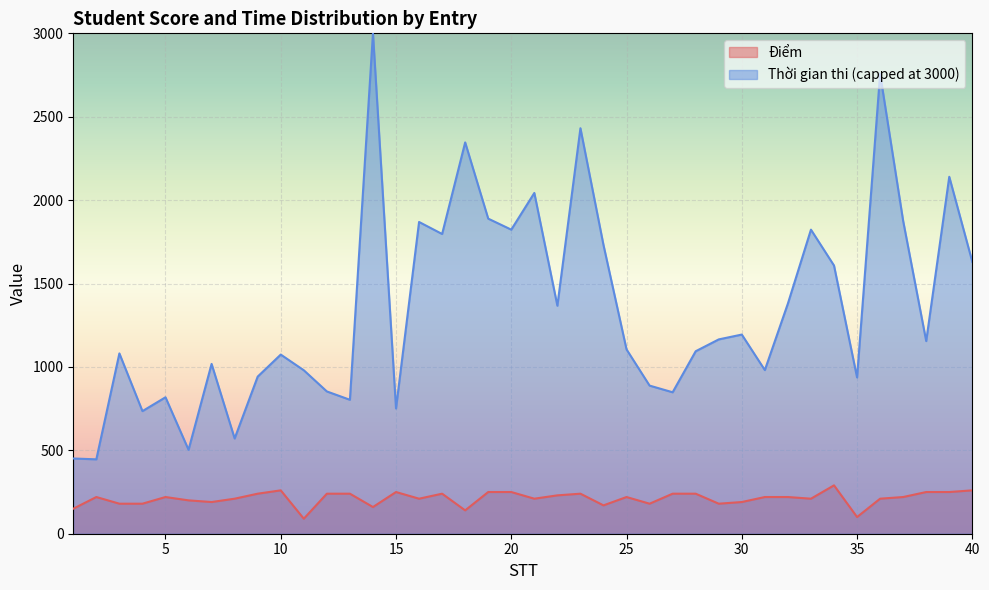

True or false: the data shows 170 at 24.

True